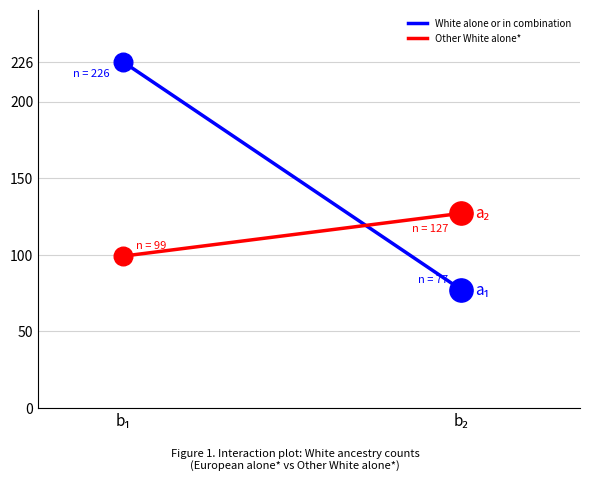

At which category is the sum across all series the highest?

b₁